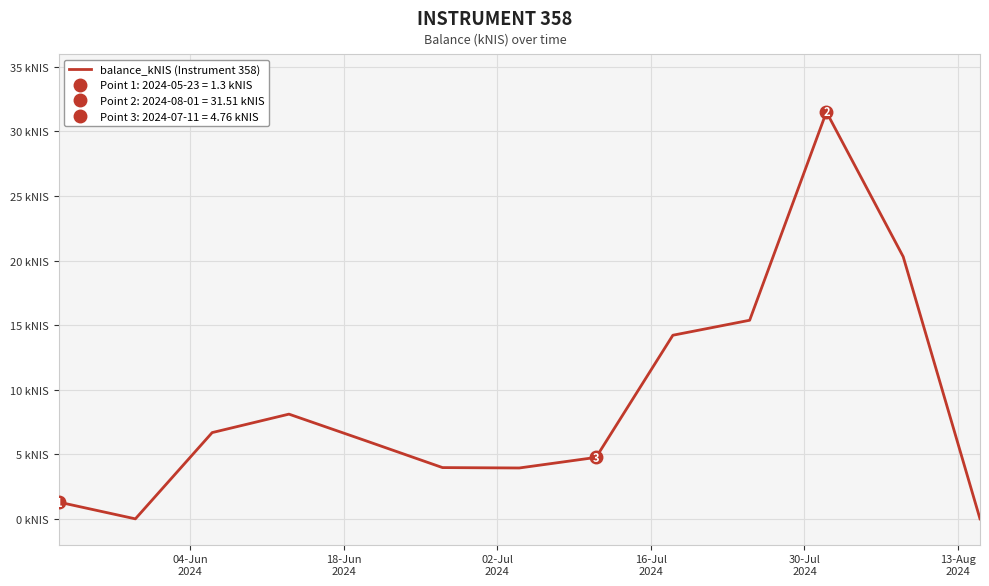

How many data points does each series have?

13